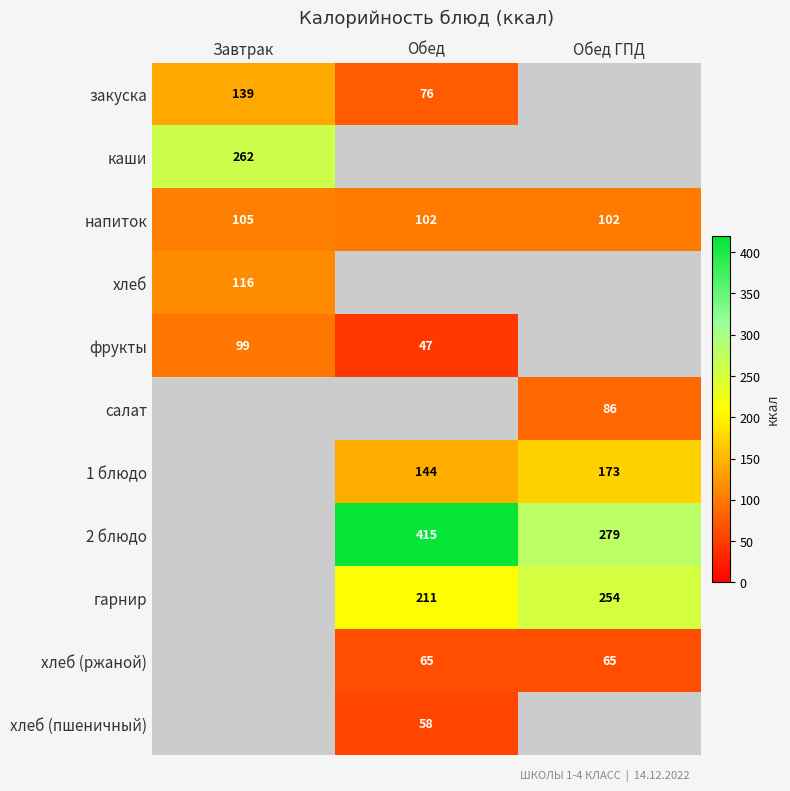

What is the maximum value shown in the chart?

415.0